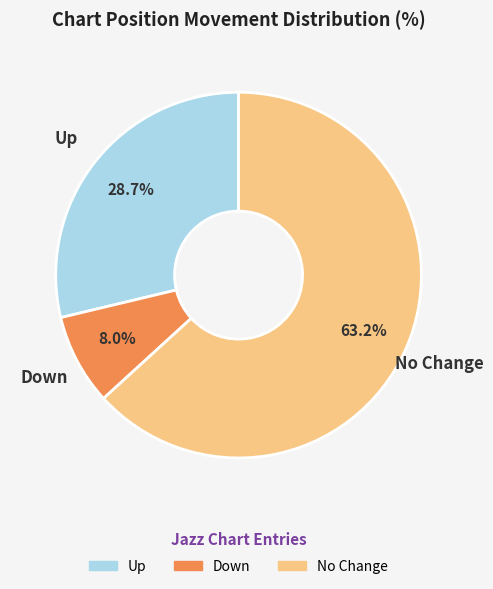

Rank the categories by value from highest to lowest.

No Change, Up, Down